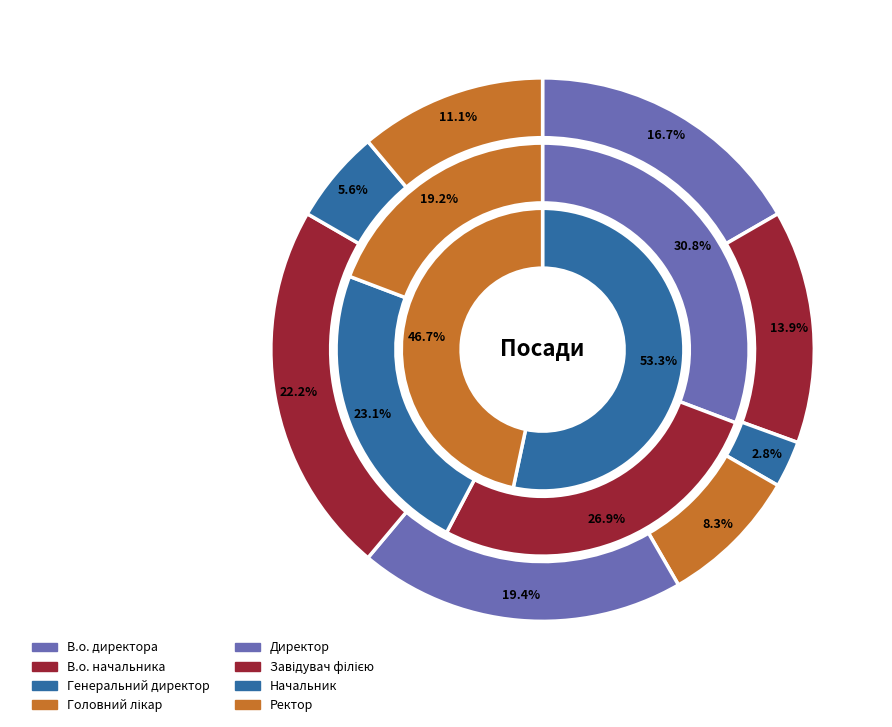

Which slice is the smallest?

Генеральний директор